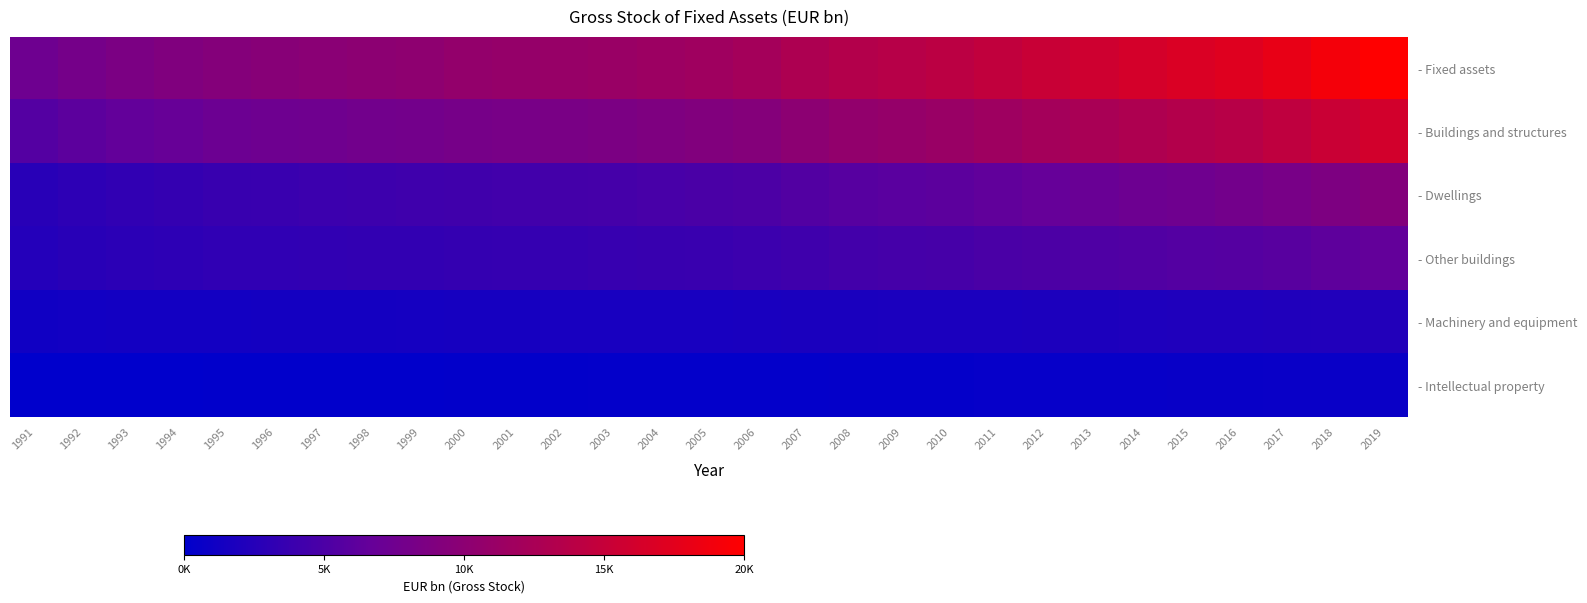

Between 2010 and 2012, which series saw the biggest shift?

- Fixed assets